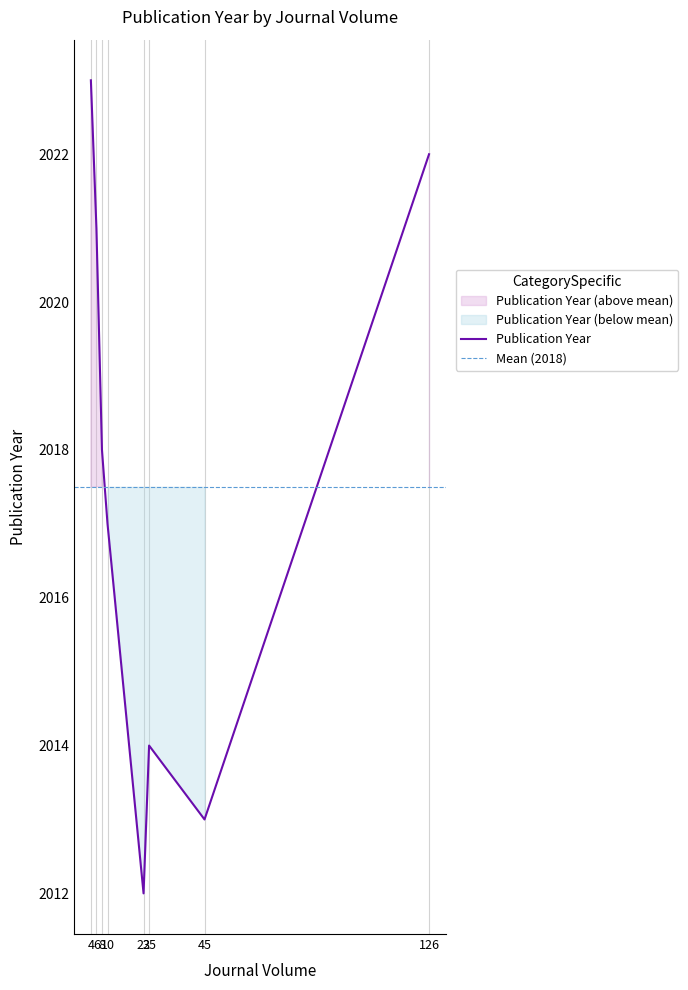

At which category does the chart reach its minimum across all series?

23